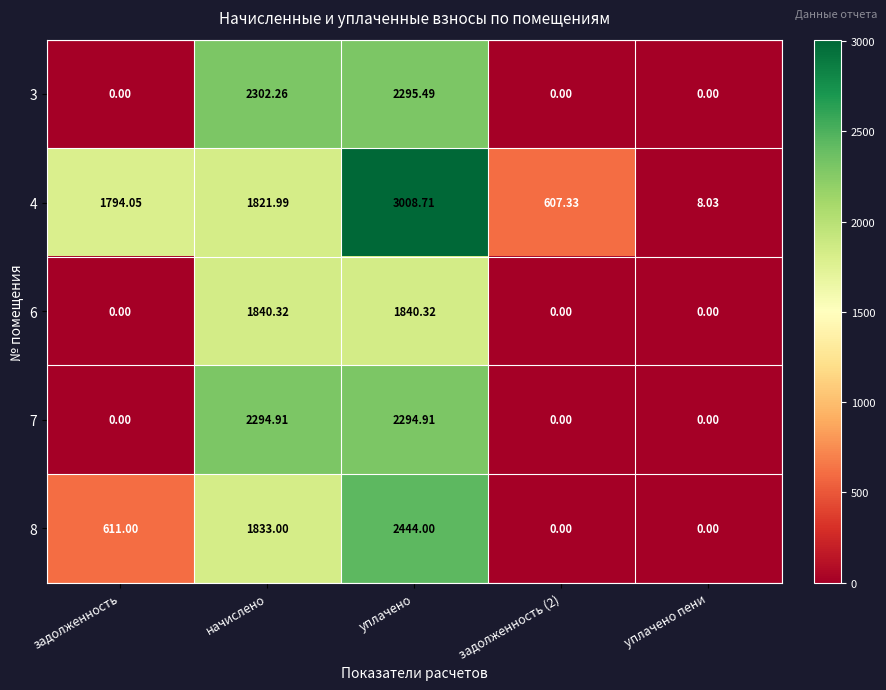

How many values in 3 are above zero?

2